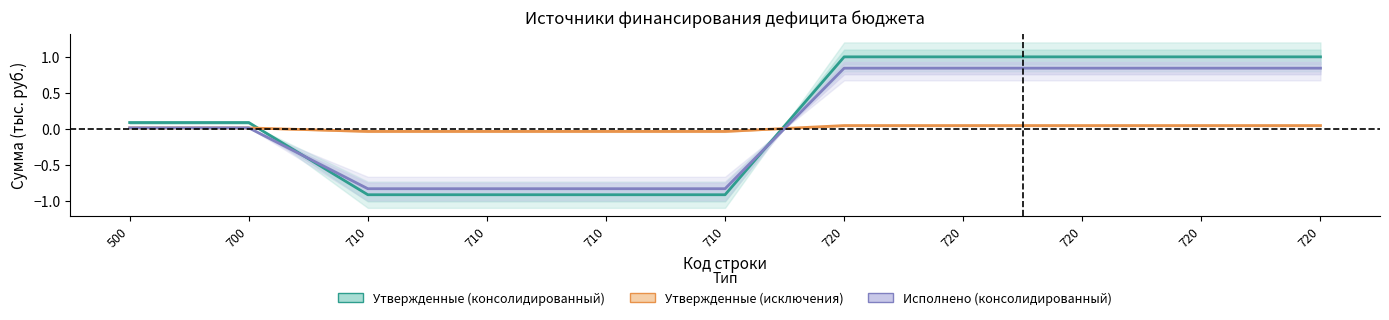

Which series has the widest spread of values?

Утвержденные (консолидированный)